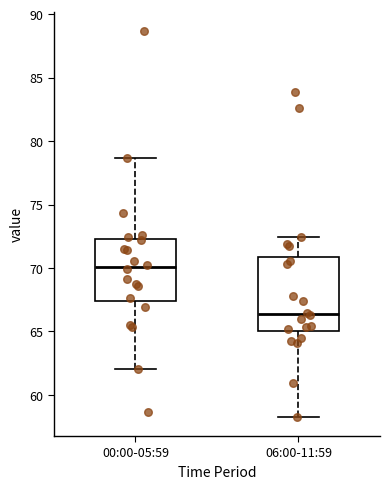

Which box is the tallest, from its lower edge to its upper edge?

06:00-11:59